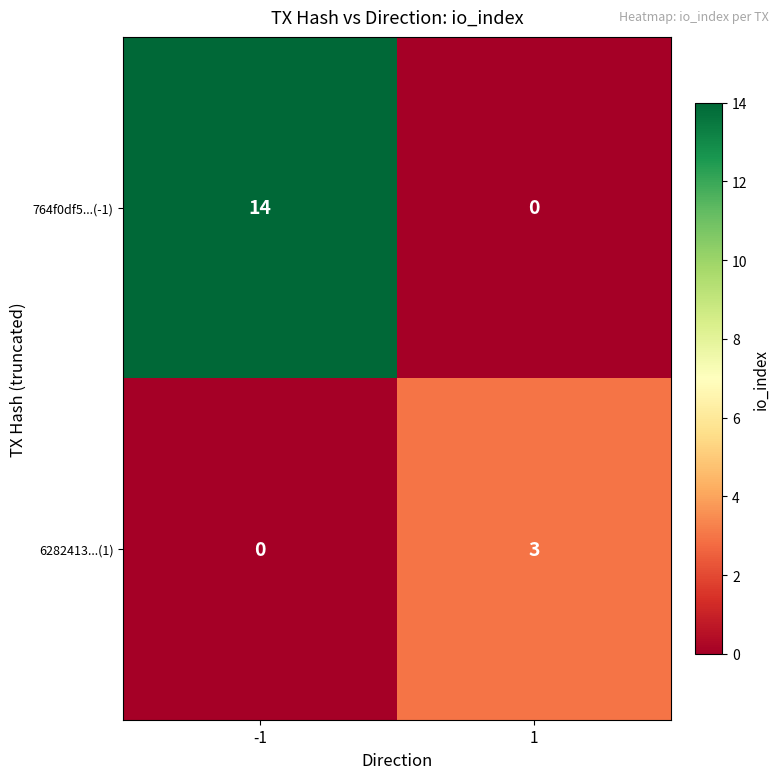

Which series changed the most between -1 and 1?

764f0df5...(-1)